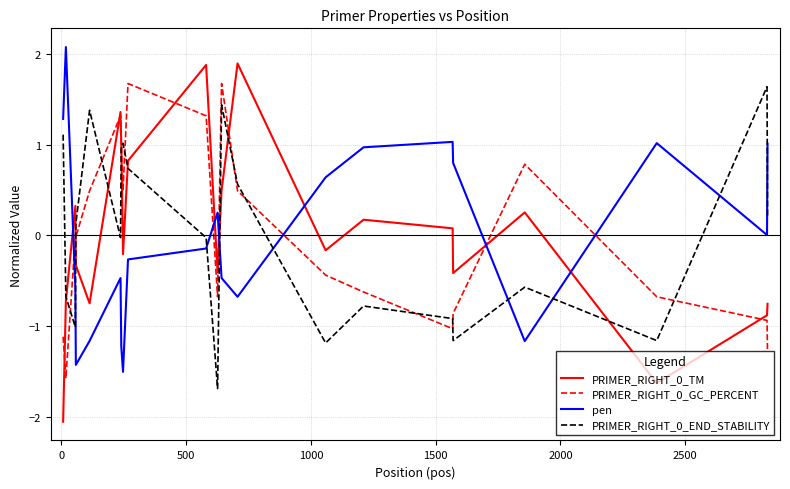

How many times do PRIMER_RIGHT_0_END_STABILITY and PRIMER_RIGHT_0_TM cross each other?

8